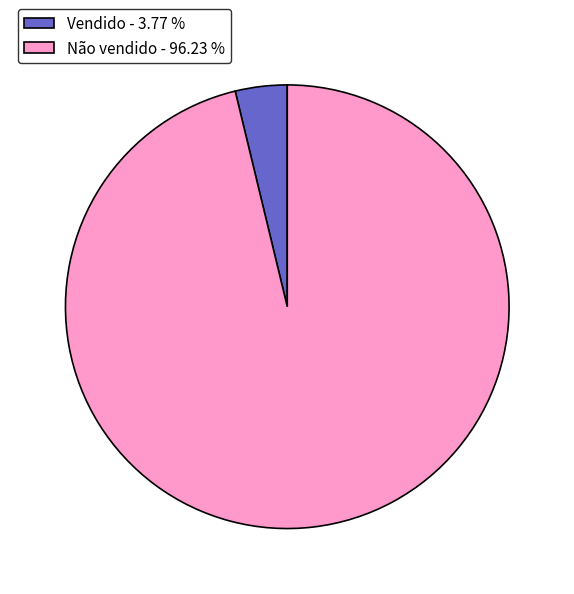

How many slices are in this pie chart?

2